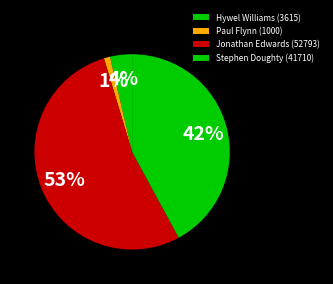

To the nearest percent, what portion does Paul Flynn (1000) represent?

1%